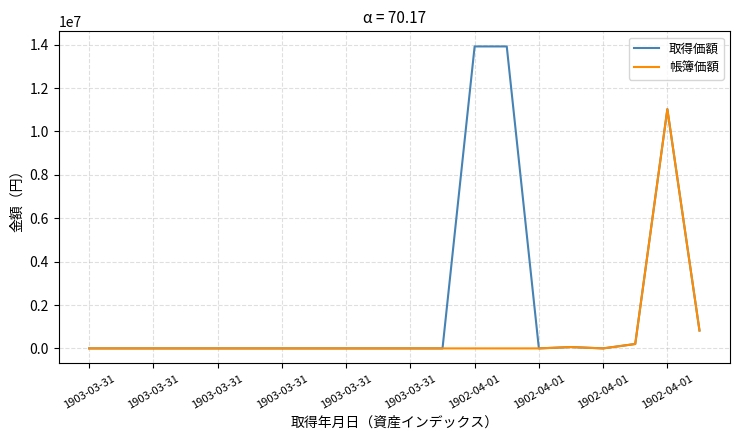

List the series in order of their peak value, highest first.

取得価額, 帳簿価額